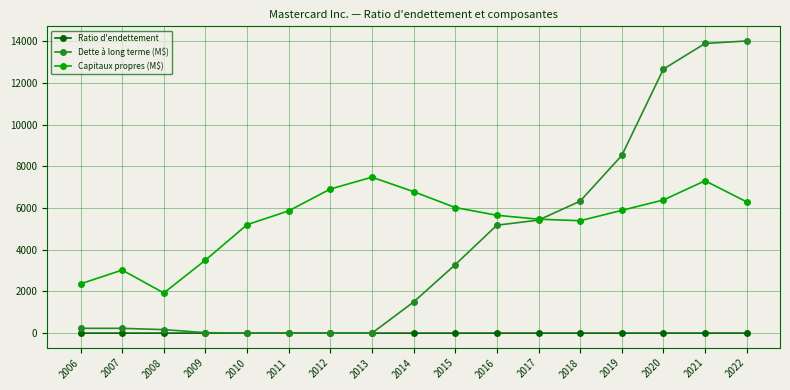

The Dette à long terme (M$) series shows 22.0 at 2009. True or false?

True